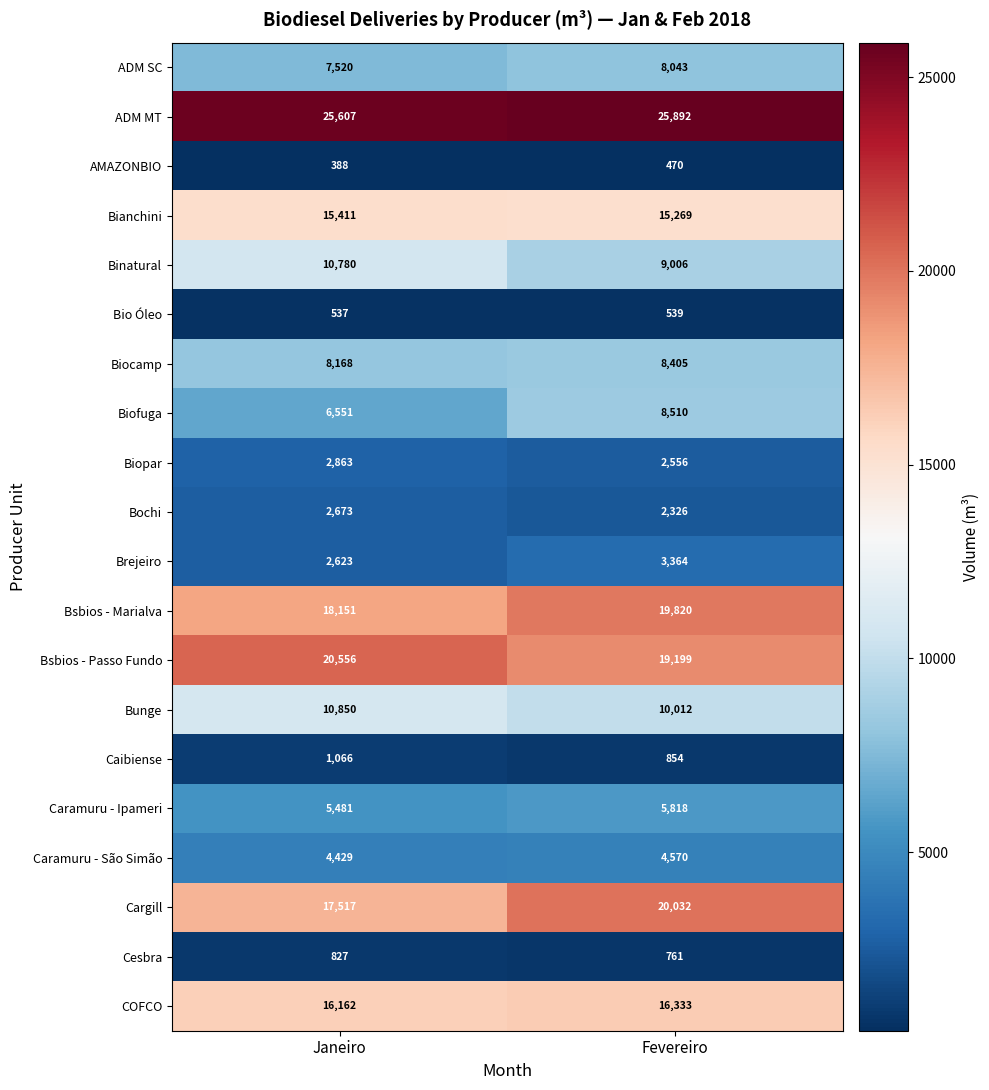

What is the average value of the COFCO series?

16248